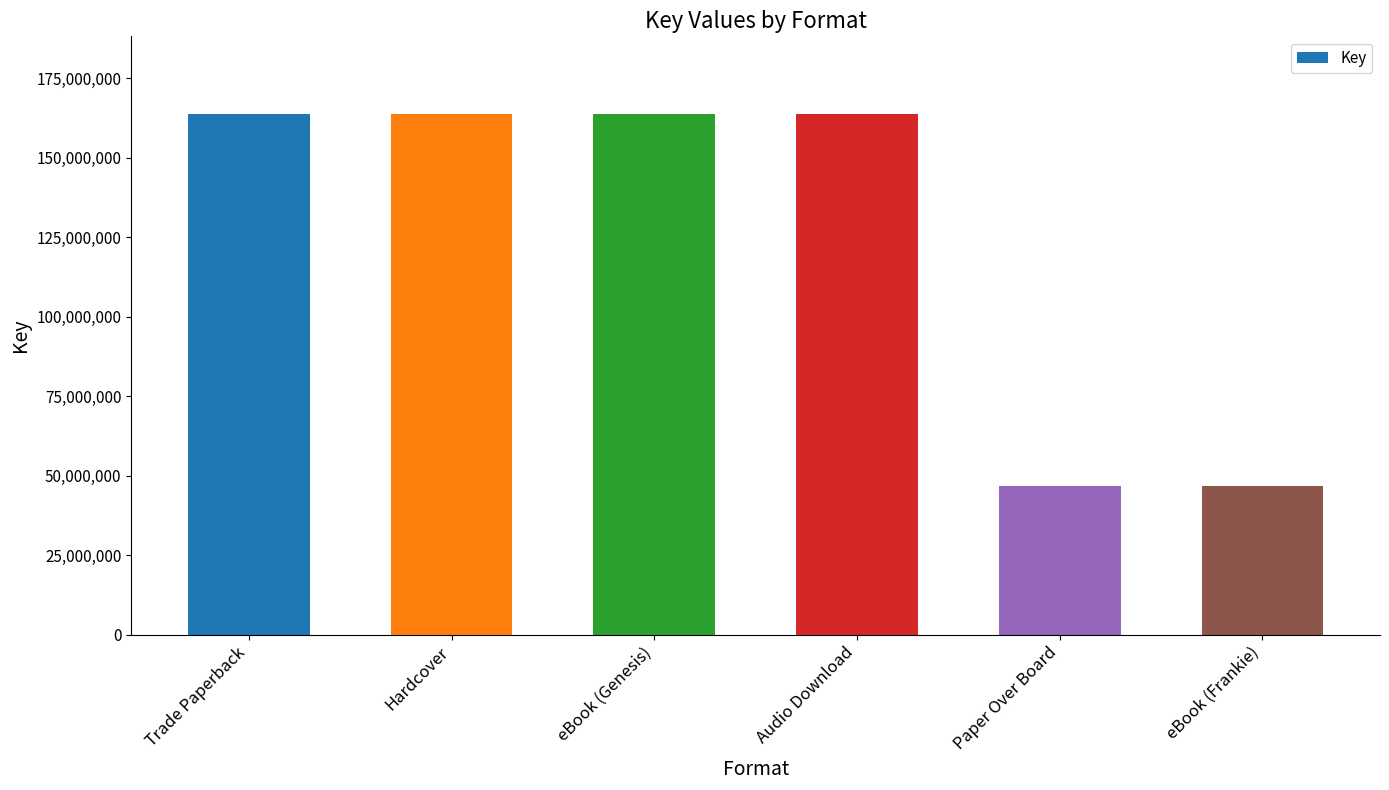

Which has a higher value, Paper Over Board or eBook (Genesis)?

eBook (Genesis)